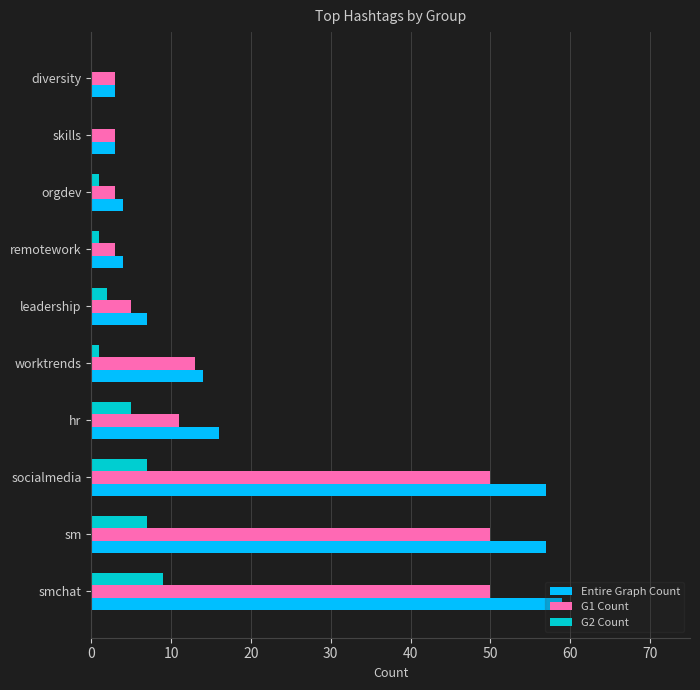

The Entire Graph Count series shows 39 at socialmedia. True or false?

False